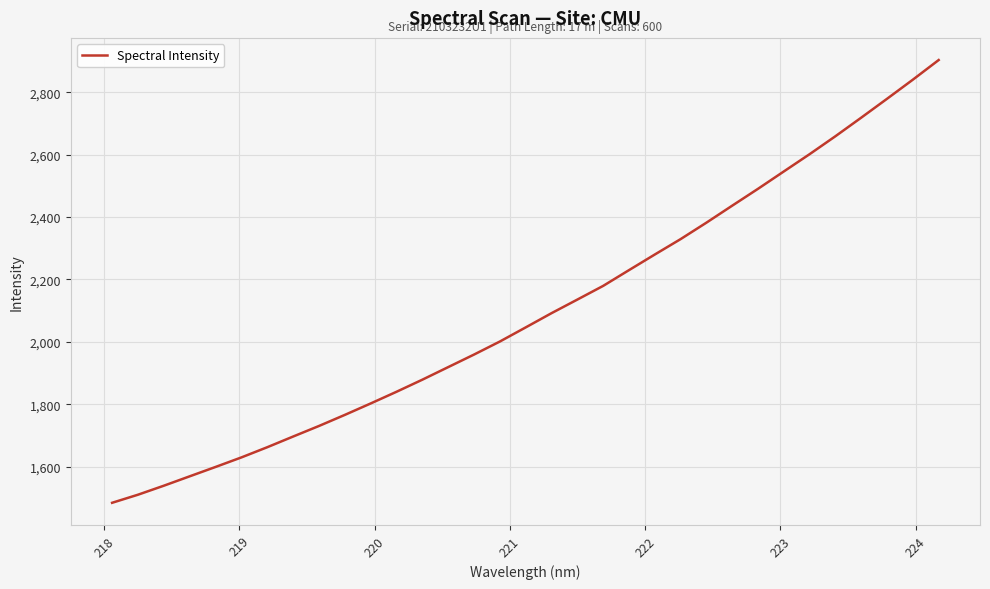

What is the difference between the maximum and minimum values?

1420.0